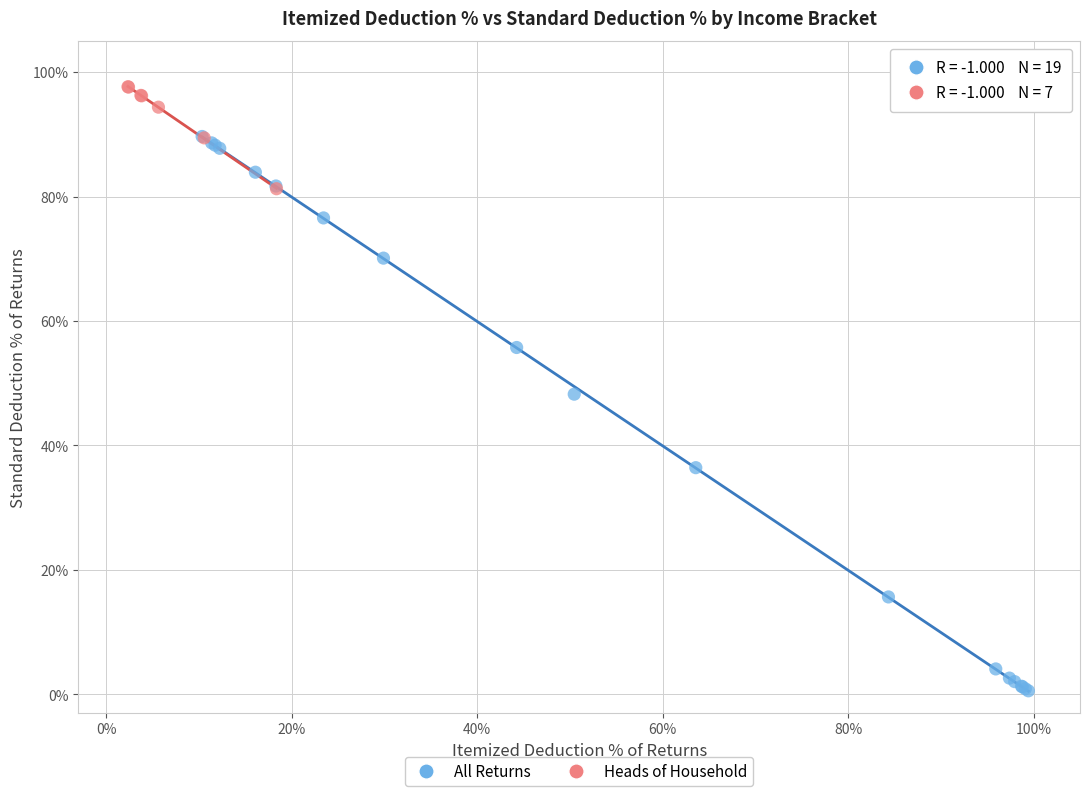

Which series contains the lowest Y value?

All Returns